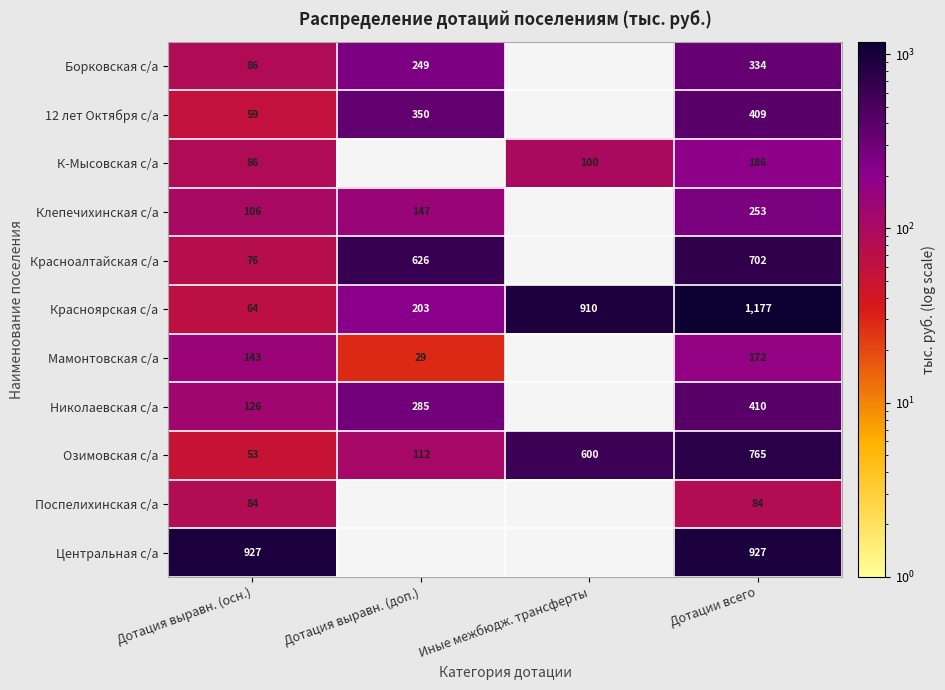

True or false: Красноалтайская с/а has a value of 345.1 at Дотация выравн. (доп.).

False